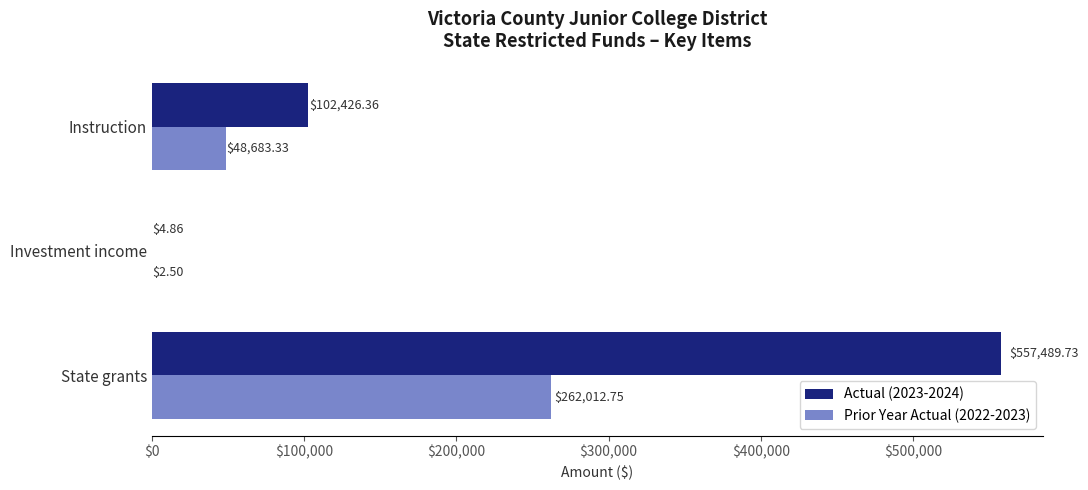

Which category has the highest value in the Actual (2023-2024) series?

State grants